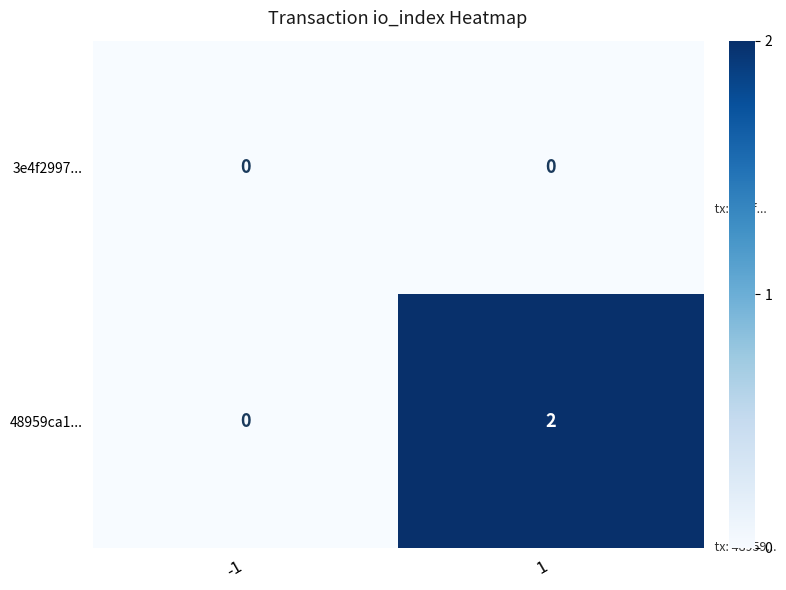

How many distinct data groups are displayed?

2